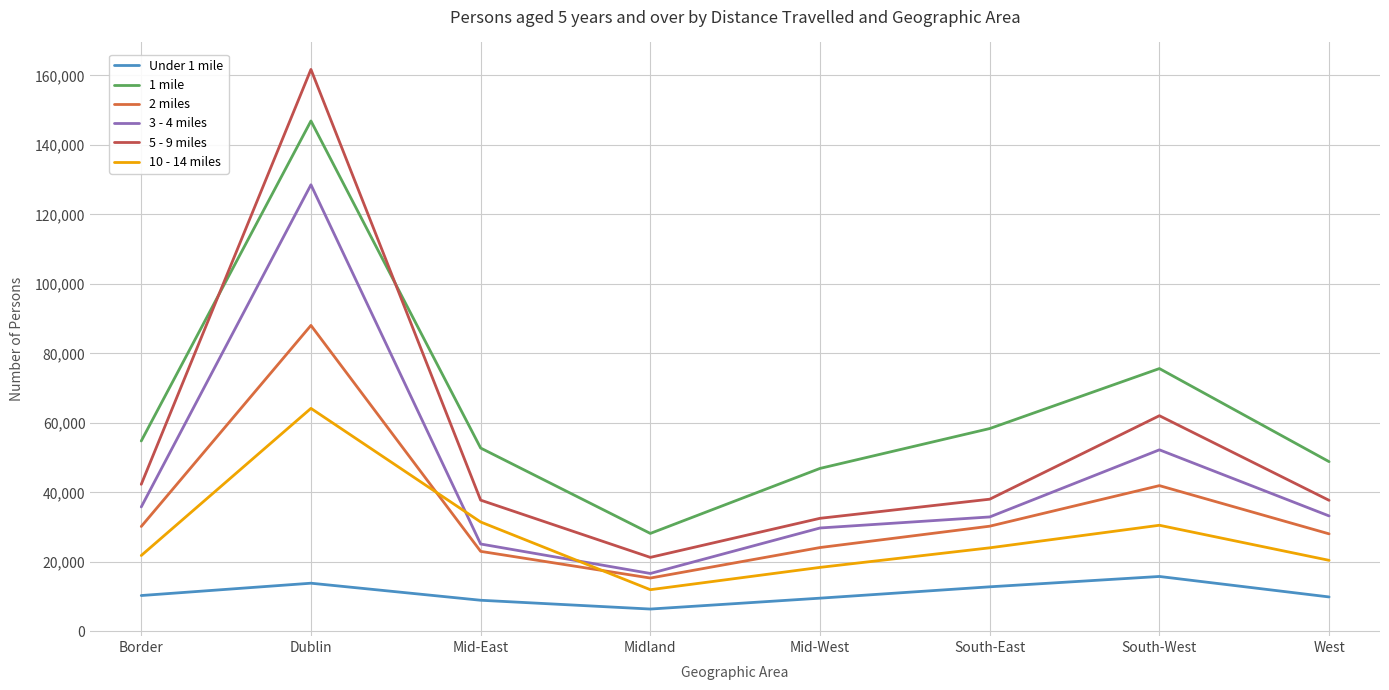

At which label is 5 - 9 miles closest to 91498?

South-West